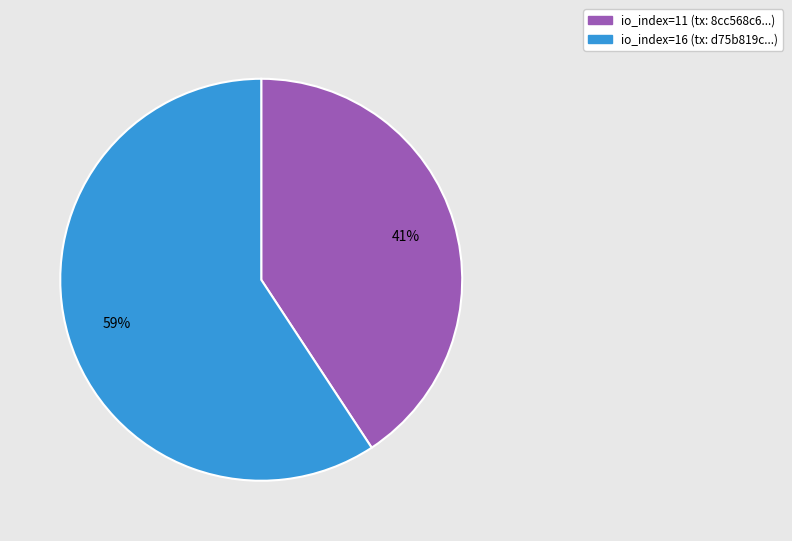

Is it true that io_index=11 is 32% of the pie?

False